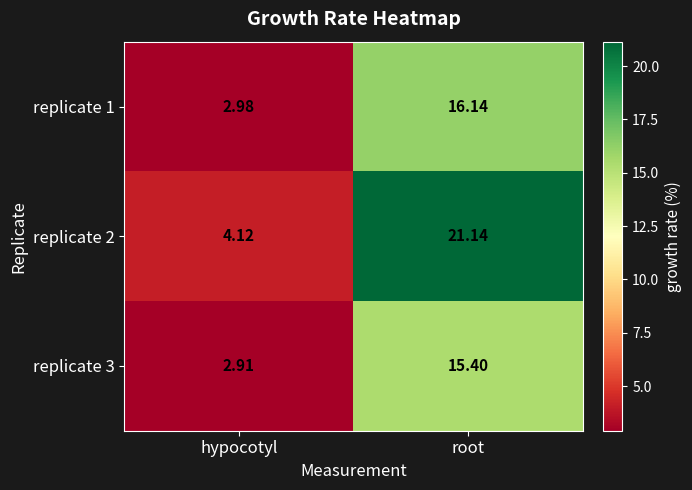

At which category is the sum across all series the highest?

root